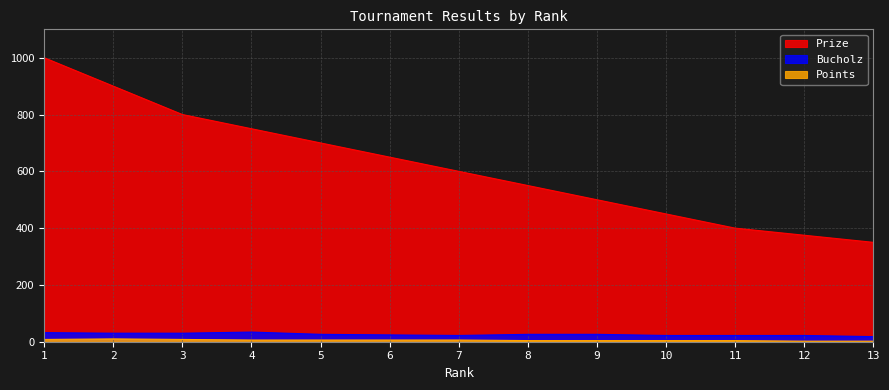

What is the spread (max minus min) of values at 5?

694